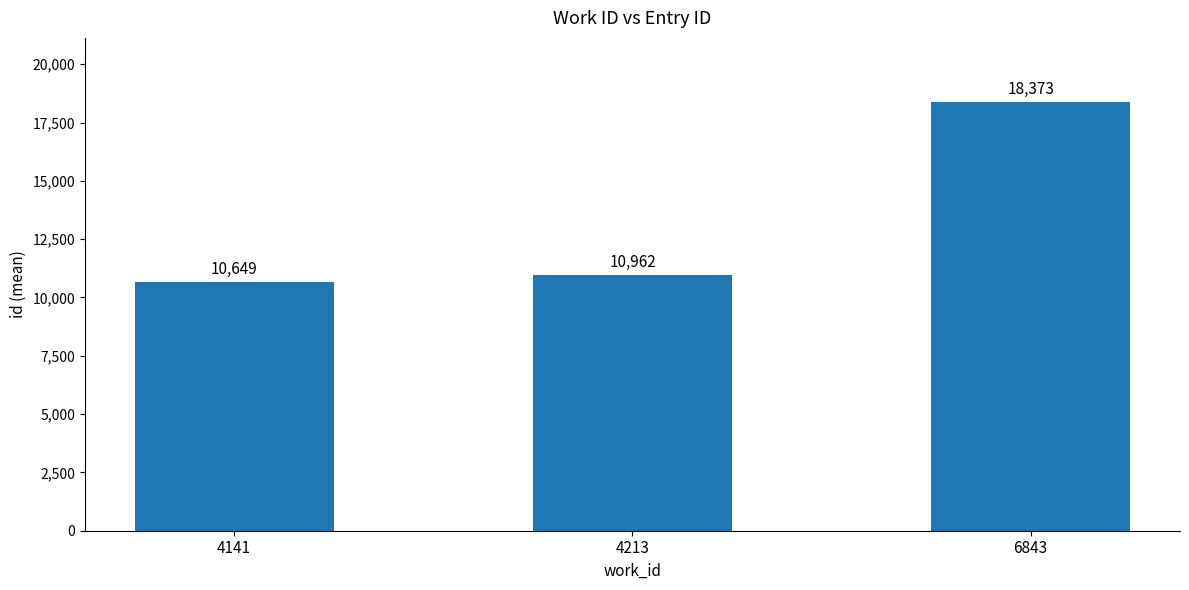

What is the minimum value shown in the chart?

10649.3